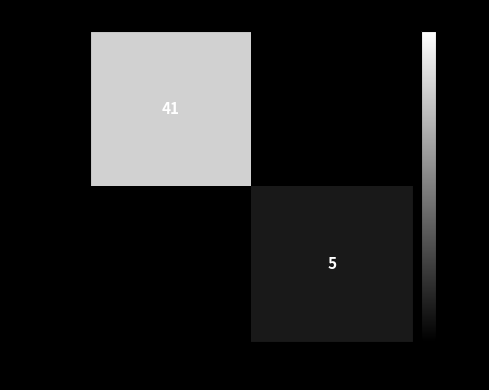

The value of 7ca3eea0... at -1 is 67. True or false?

False